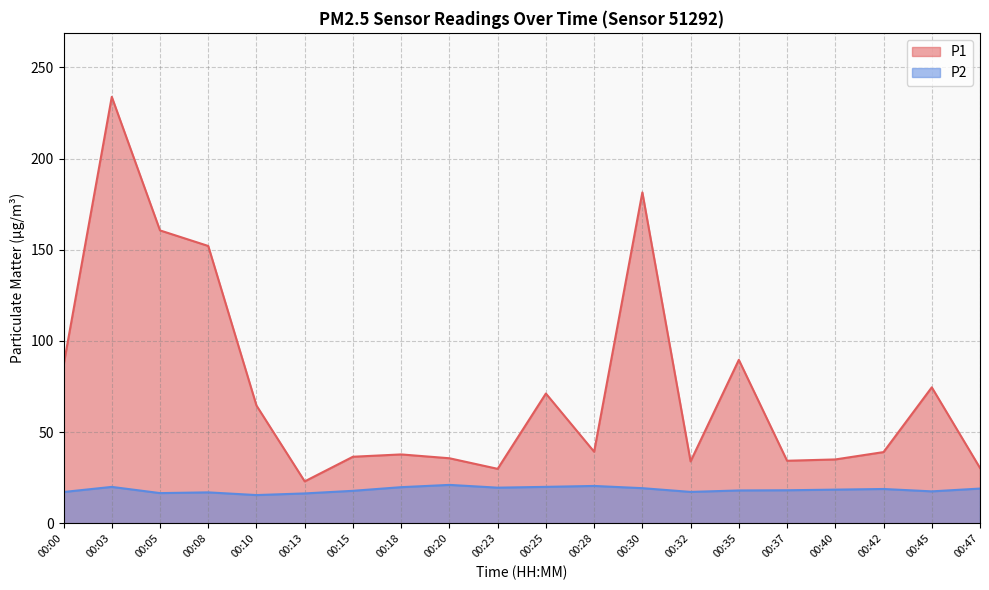

Is the value of P2 at 00:13 greater than the value of P1 at 00:05?

No